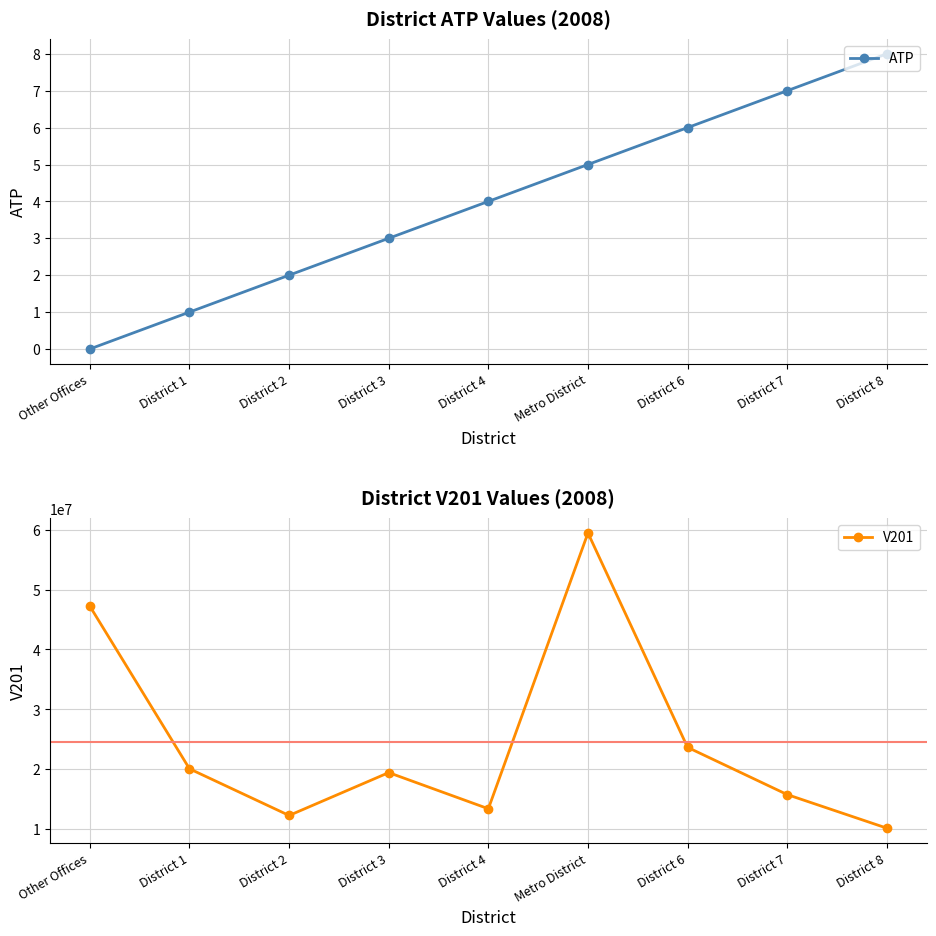

Which series has the largest range (max minus min)?

V201